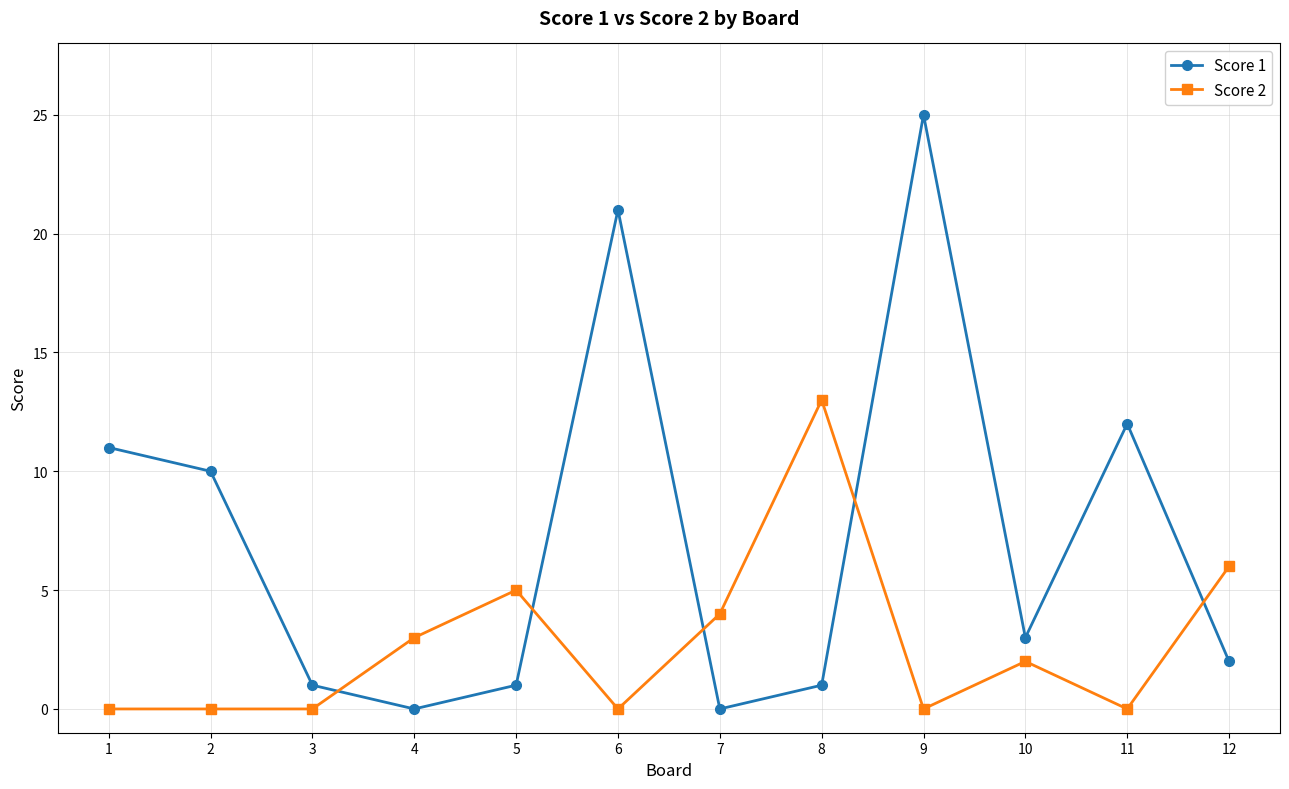

Does the chart have visible grid lines?

Yes